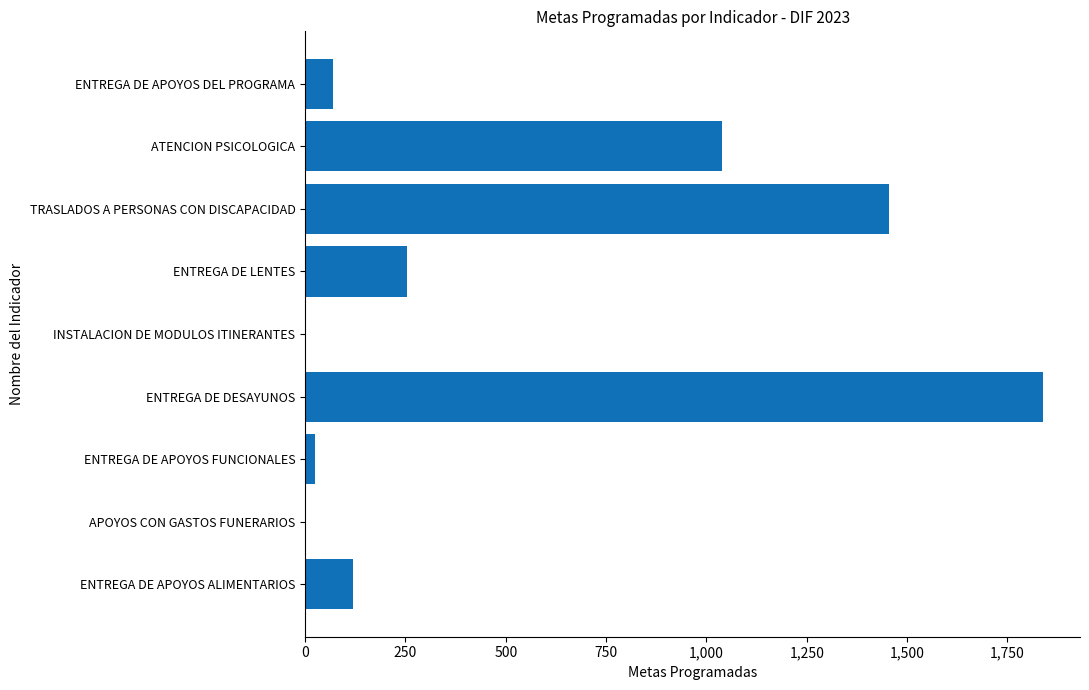

What is the change in value from ENTREGA DE LENTES to ATENCION PSICOLOGICA?

+787